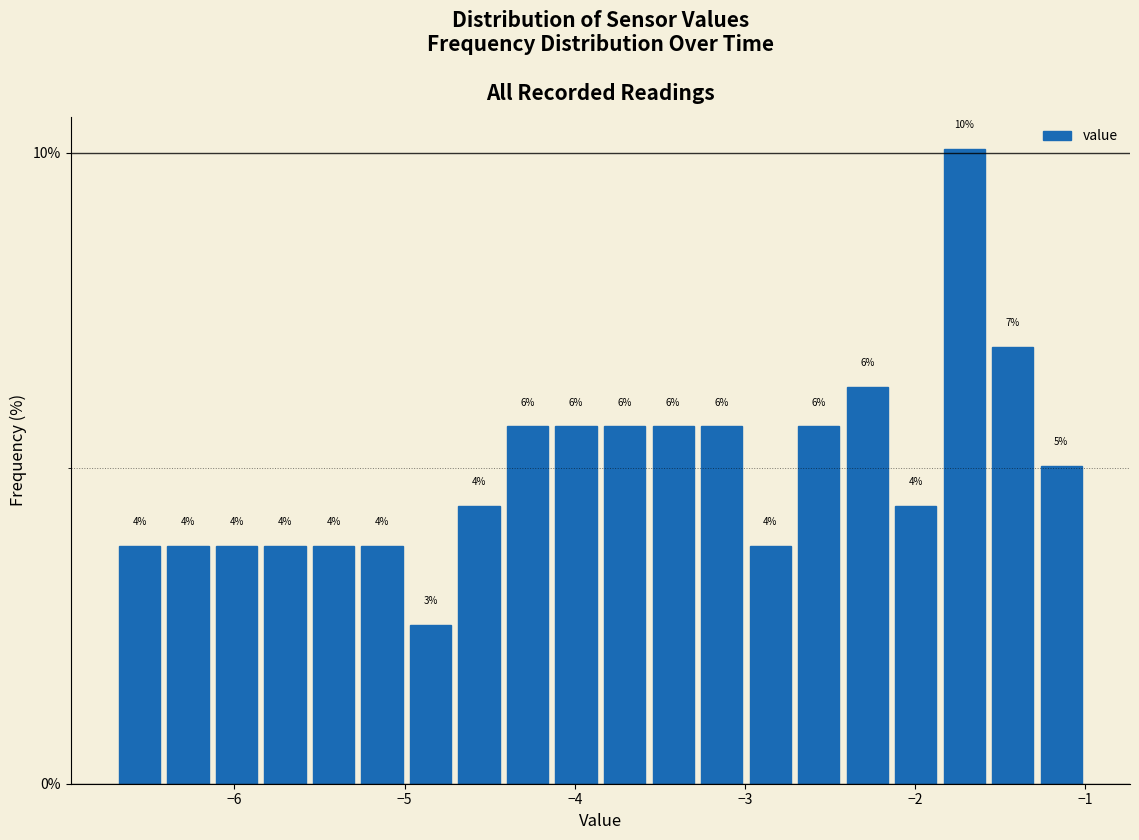

Around what value on the x-axis is the tallest bar? Give the approximate position of its centre, as read against the axis.

-1.7